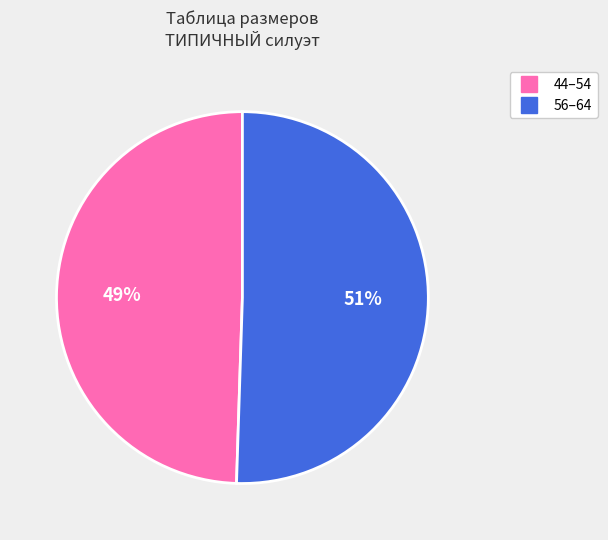

Does any single category account for the majority?

Yes